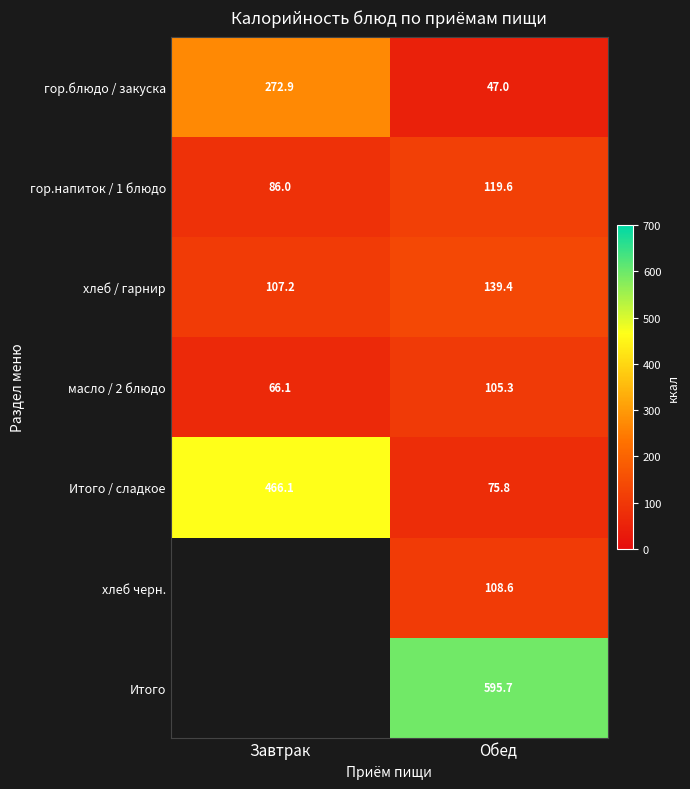

The масло / 2 блюдо series shows 105.3 at Обед. True or false?

True